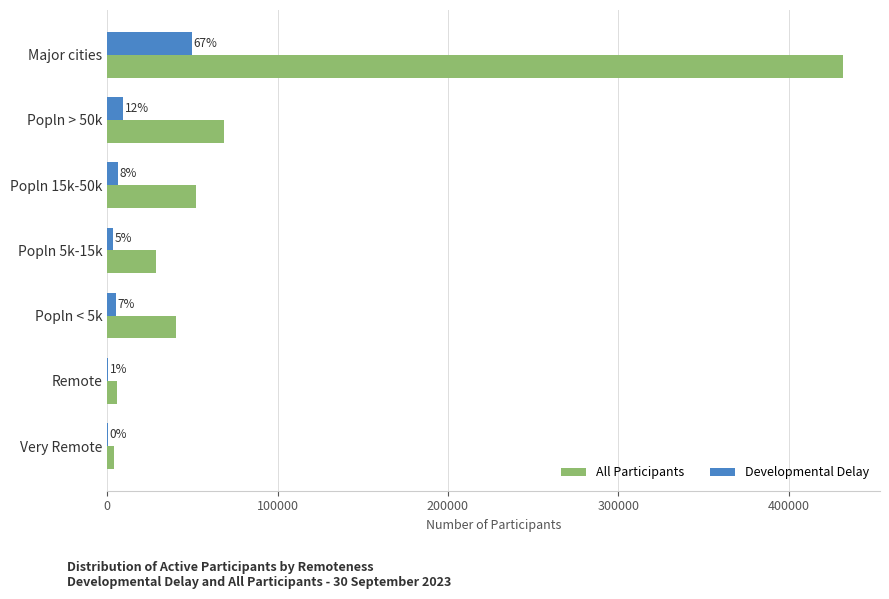

What are all the series names shown in the legend?

All Participants, Developmental Delay